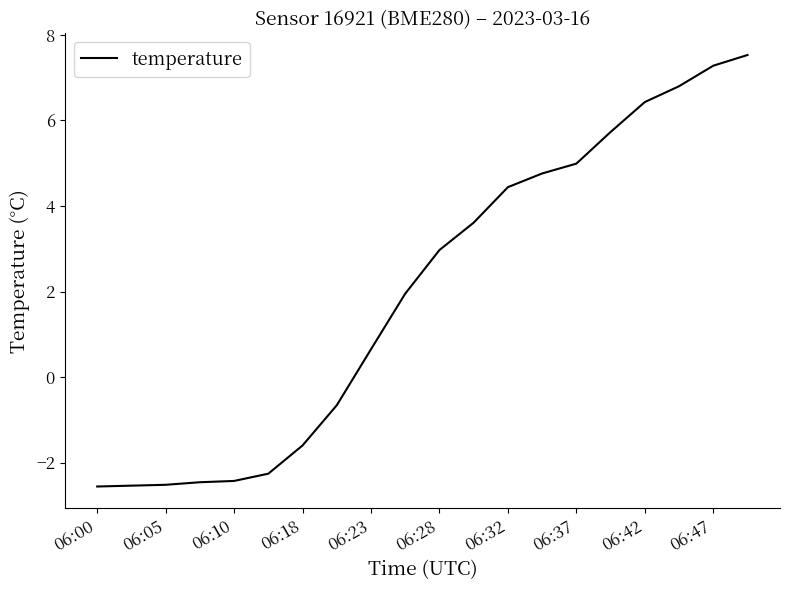

How many values are below 2?

10